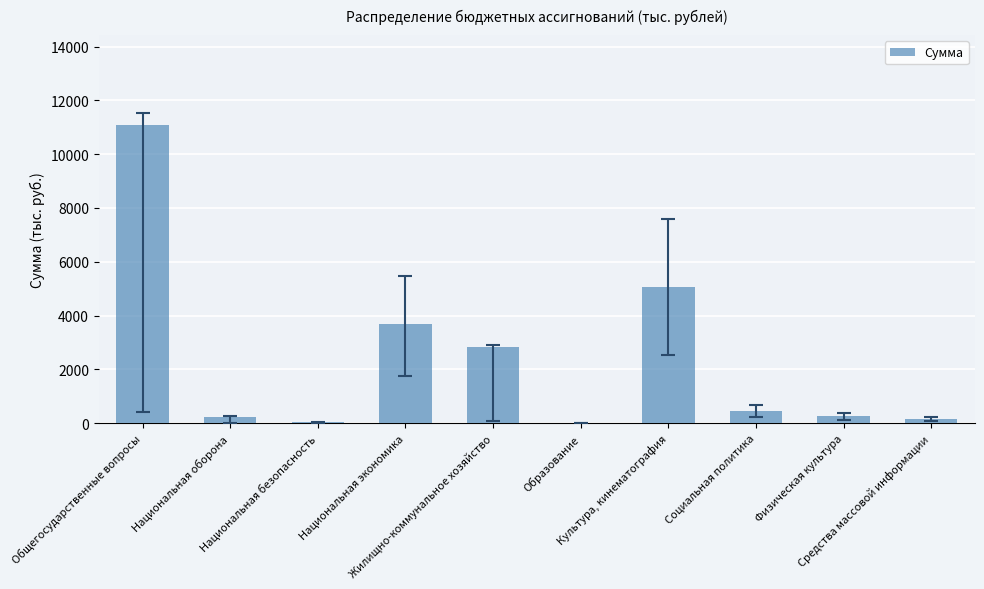

What is the sum of all values?

23846.1